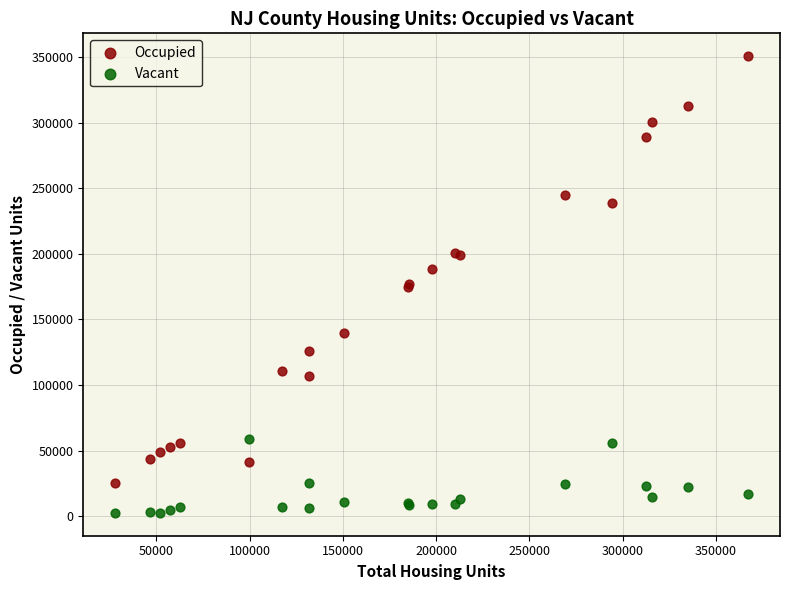

Which series contains the lowest Y value?

Vacant